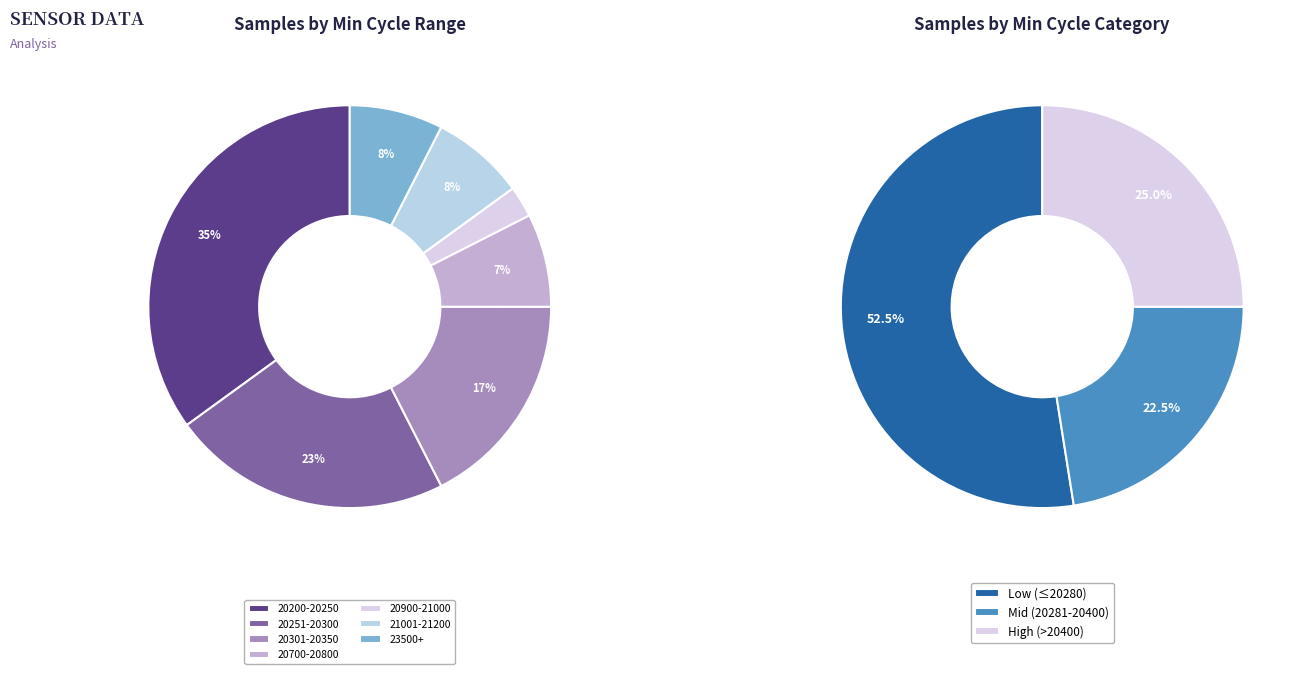

Does 20234 represent more than half of the total?

No